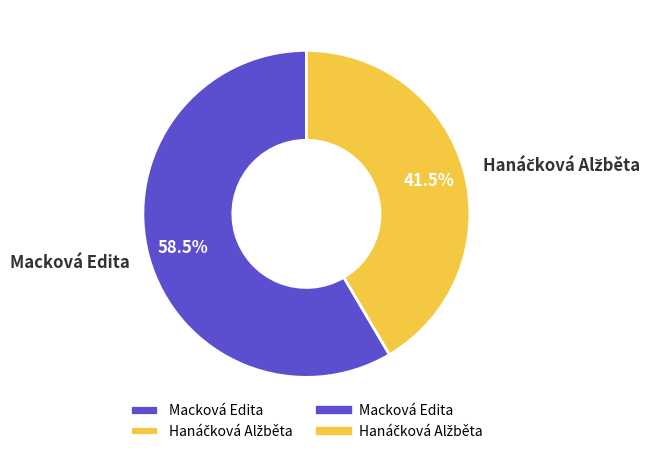

How many segments does this pie chart have?

2